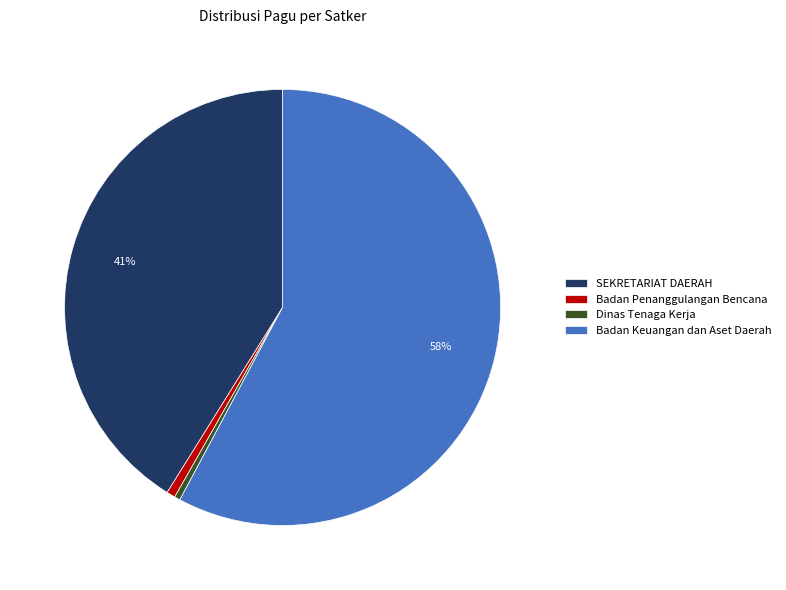

To the nearest percent, what portion does SEKRETARIAT DAERAH represent?

41%